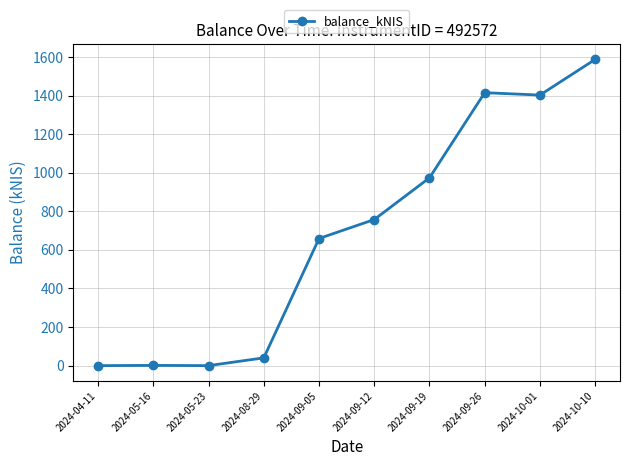

What is the greatest value displayed?

1587.2